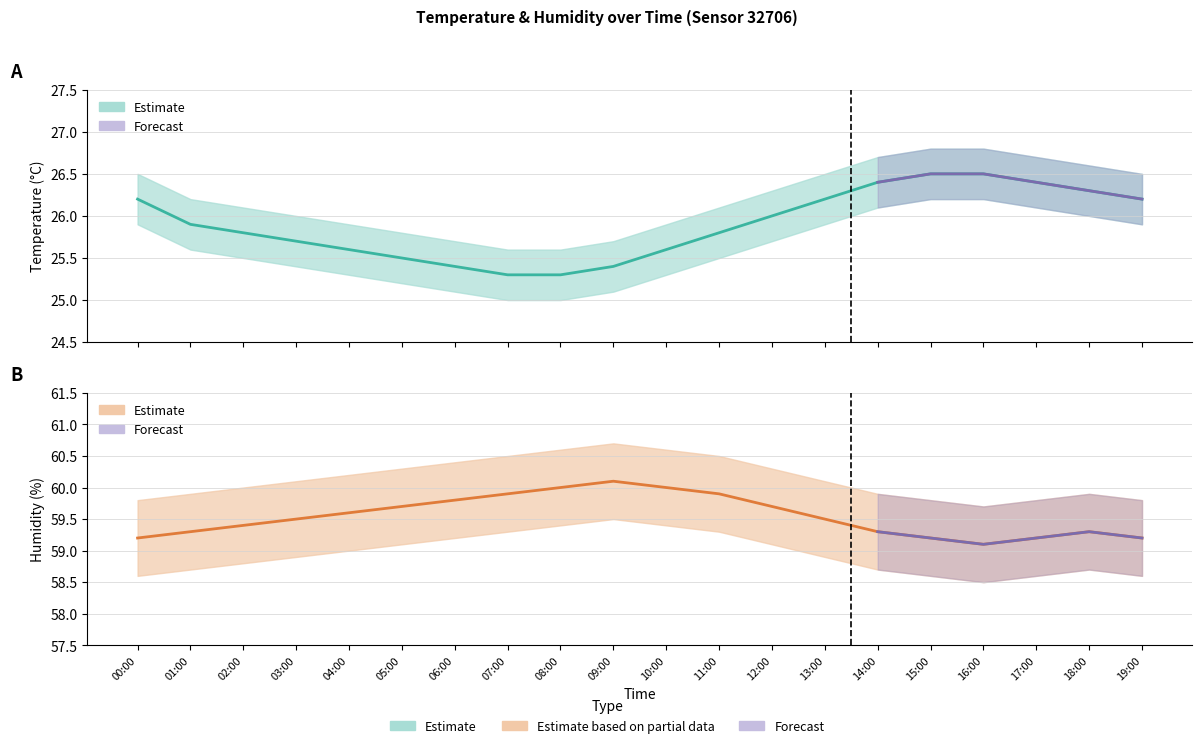

What is the label of the 19th point from the right?

01:00